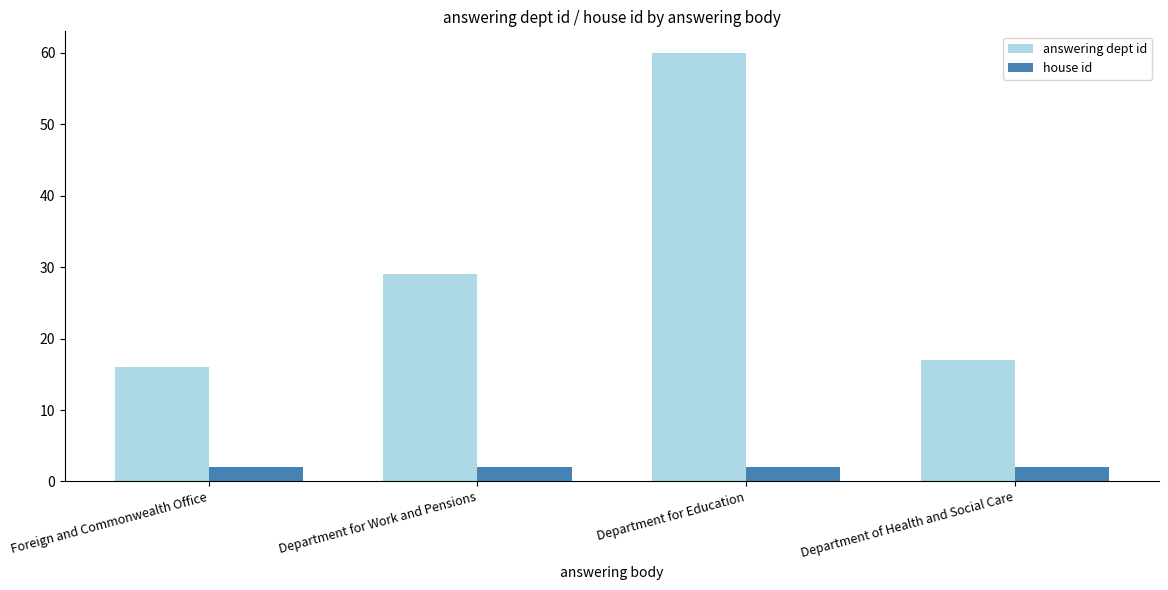

How many series are shown in this chart?

2